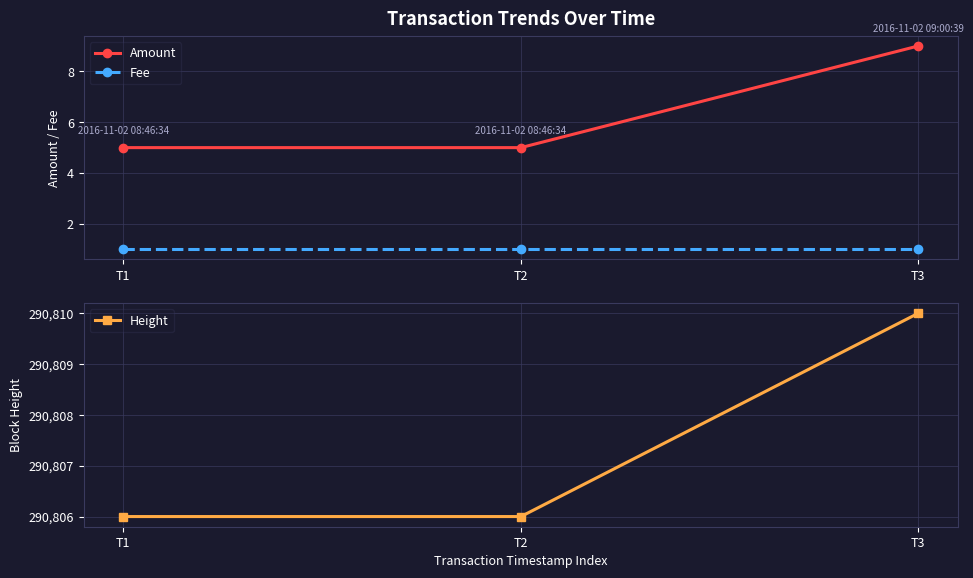

Reading left to right, what are all the values shown in this chart?

Amount: 5	5	9
Fee: 1	1	1
Height: 290806	290806	290810